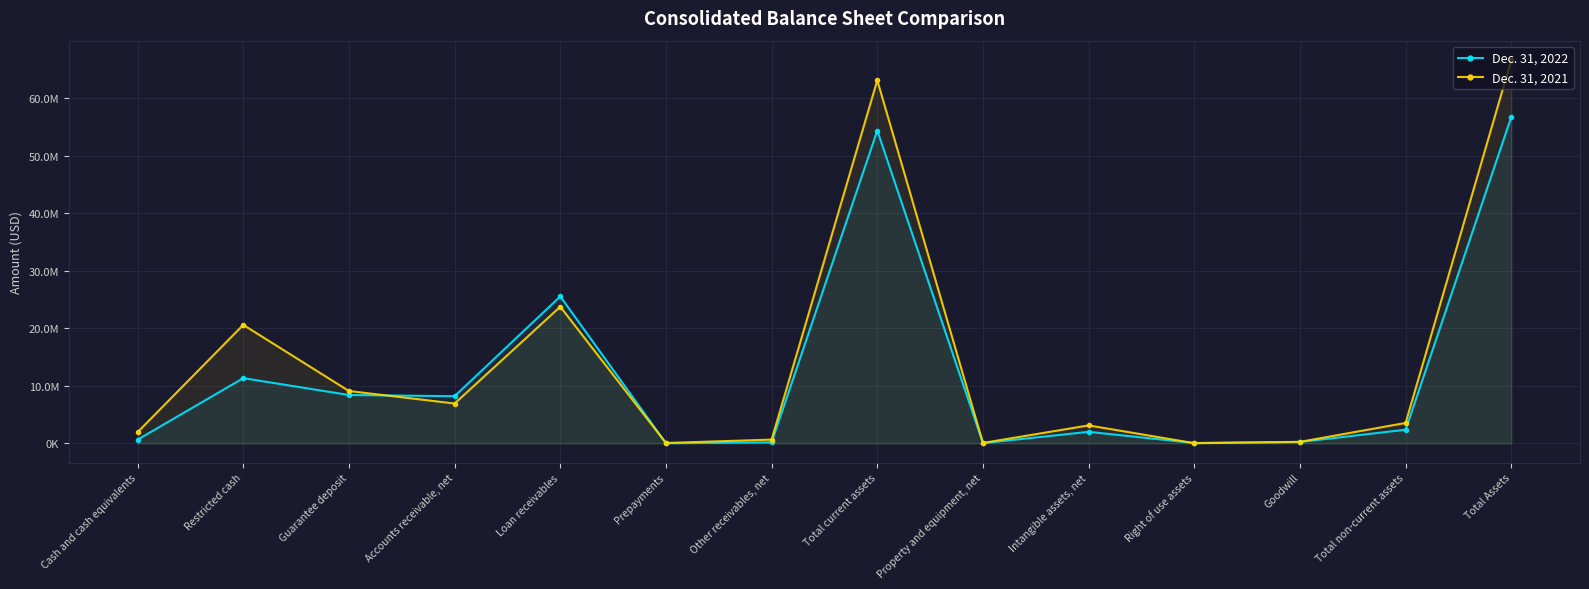

Reading left to right, list all the values displayed in this chart.

Dec. 31, 2022: 645363	11337223	8409210	8200172	25536222	26648	188395	54353513	50518	2009297	72846	246998	2379659	56733172
Dec. 31, 2021: 1947142	20592223	9101466	6929529	23751471	70910	656835	63089115	77073	3123394	37313	267331	3553863	66642978